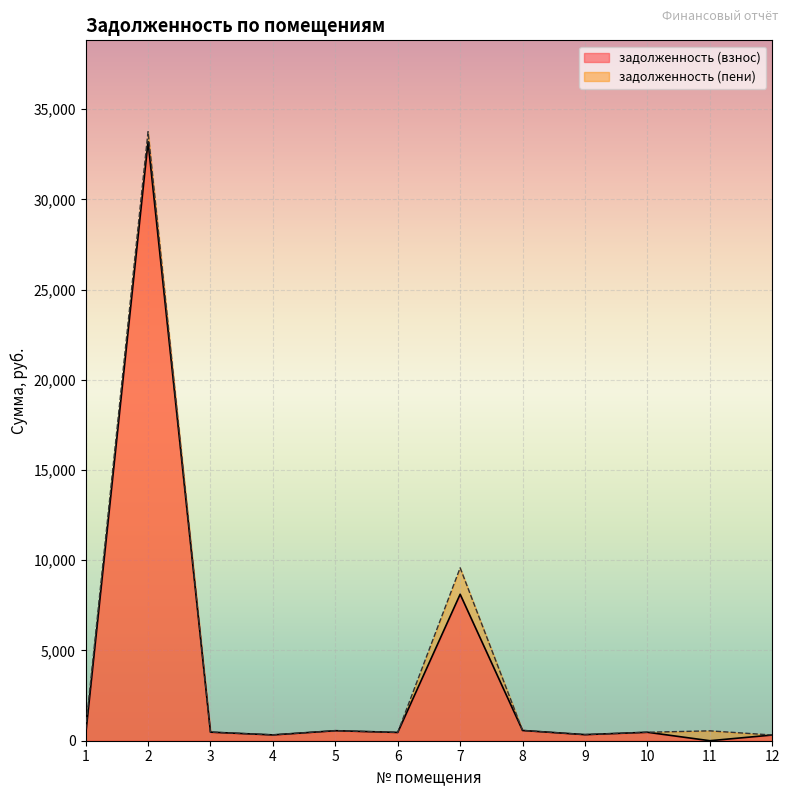

List the labels in order of задолженность (взнос) value, smallest first.

11, 1, 12, 4, 9, 6, 10, 3, 5, 8, 7, 2